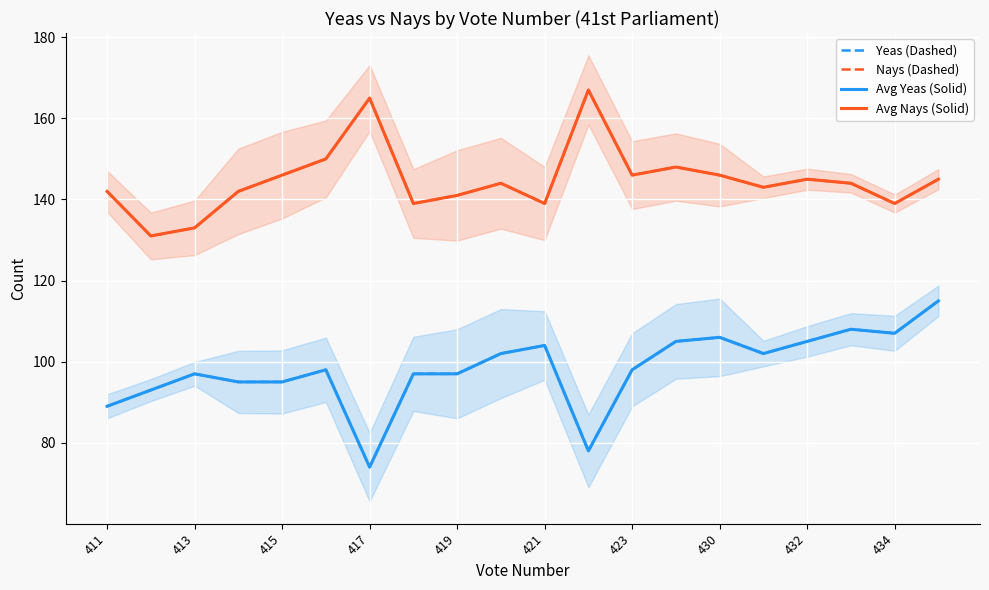

What is the spread (max minus min) of values at 17?

36